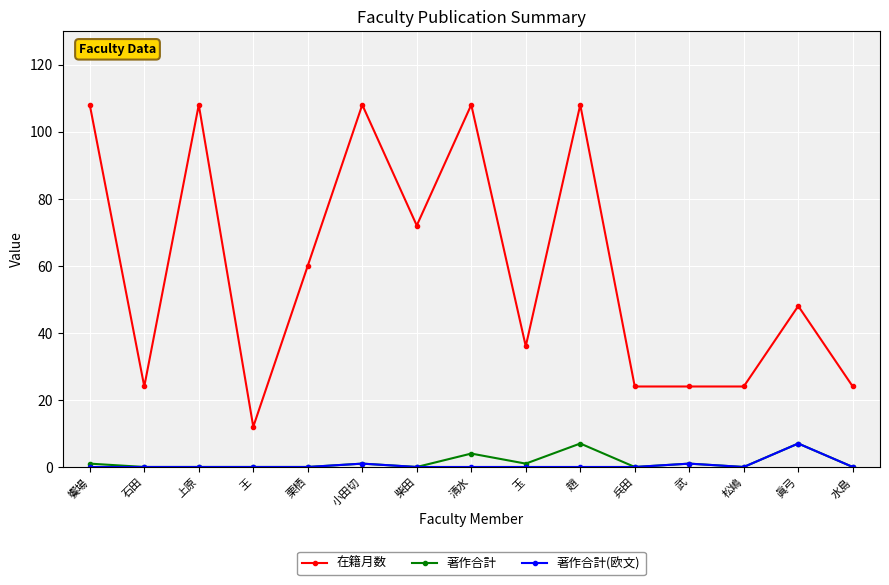

How many lines are shown in the chart?

3